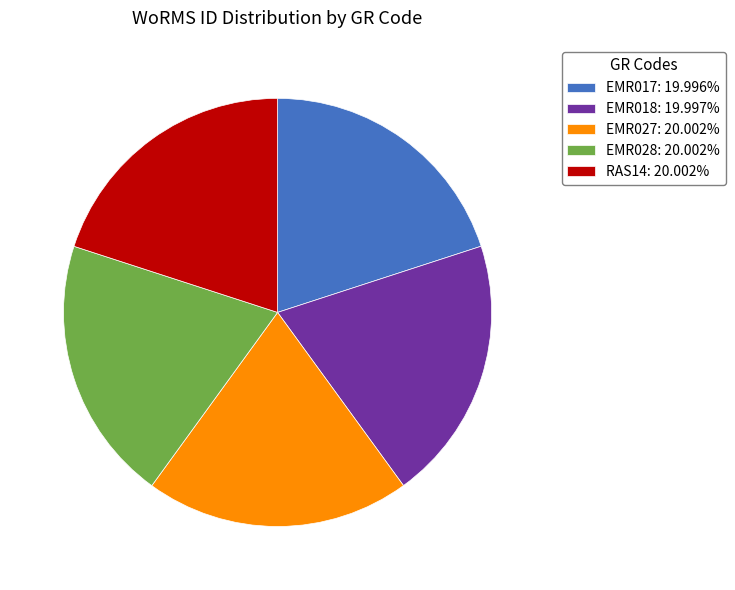

True or false: EMR028 accounts for 7% of the total.

False